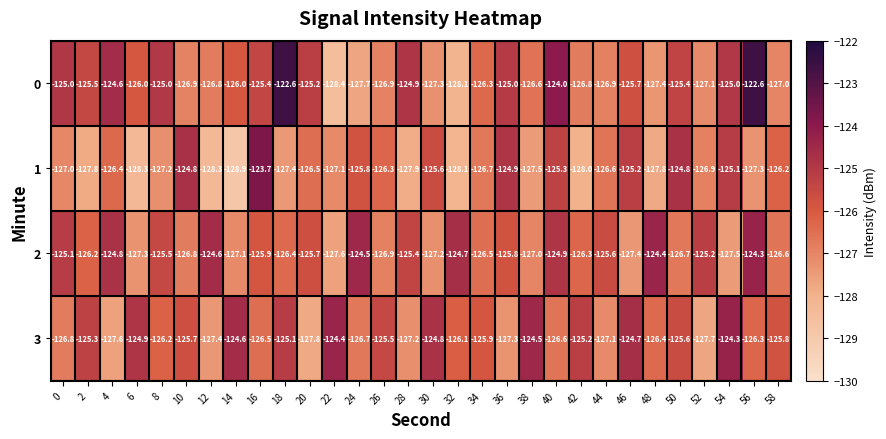

What is the minimum value shown in the chart?

-128.9